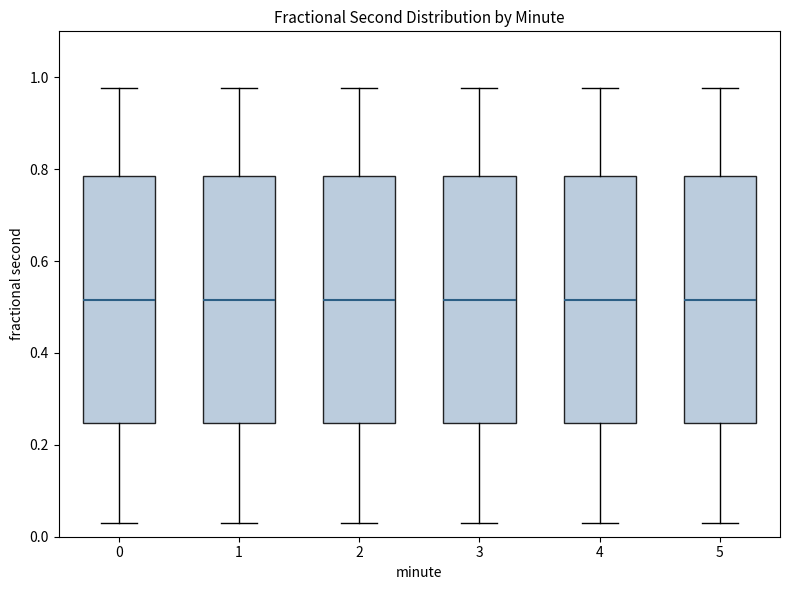

Where does the upper whisker of the box at x = 0 end on the y-axis? The values are not printed on the chart, so give them approximately, as read against the axis.

0.98